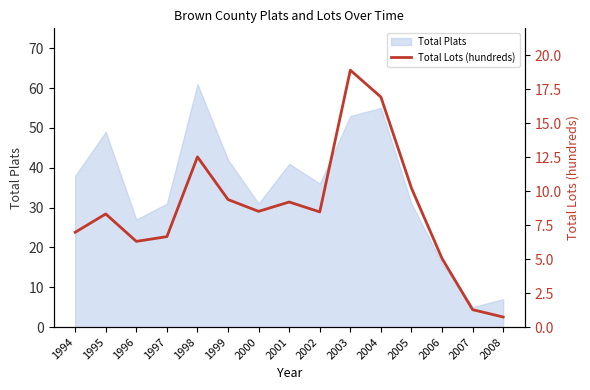

The value of Total Plats at 2001 is 13. True or false?

False